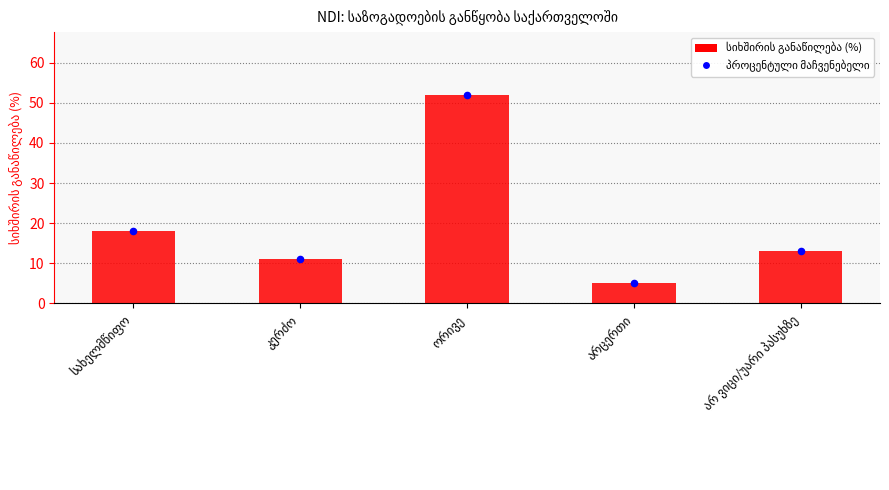

Between არ ვიცი/უარი პასუხზე and არცერთი, which is larger?

არ ვიცი/უარი პასუხზე